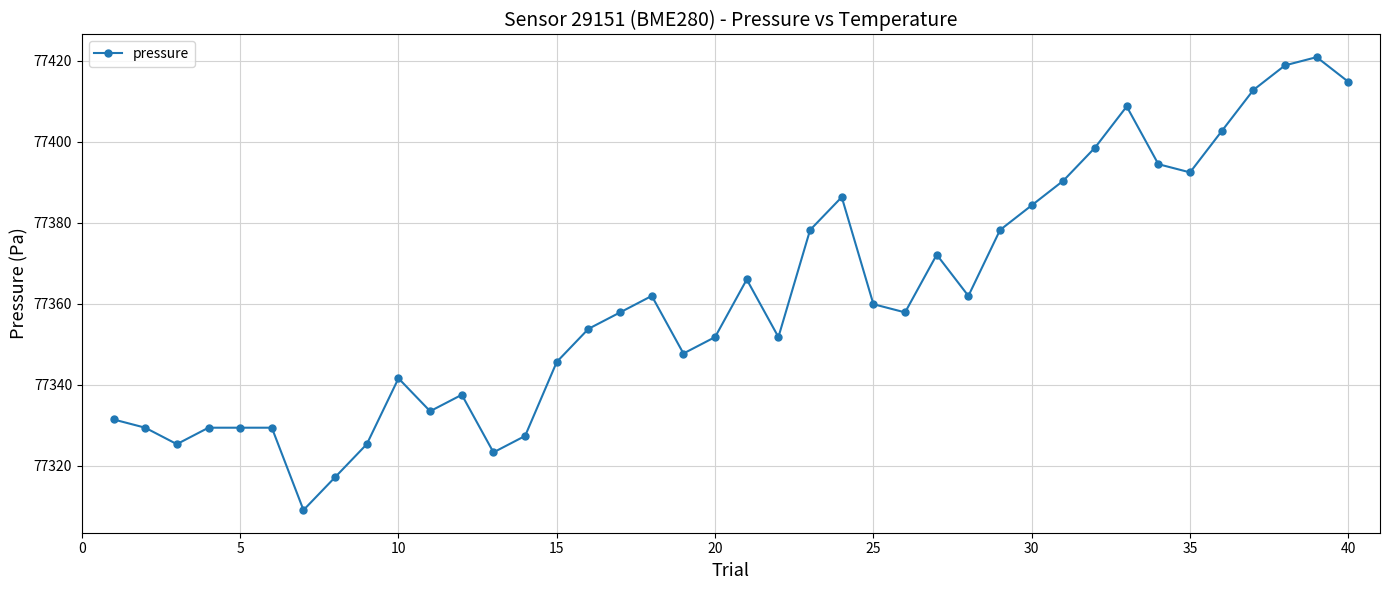

What is the smallest value displayed?

77309.0